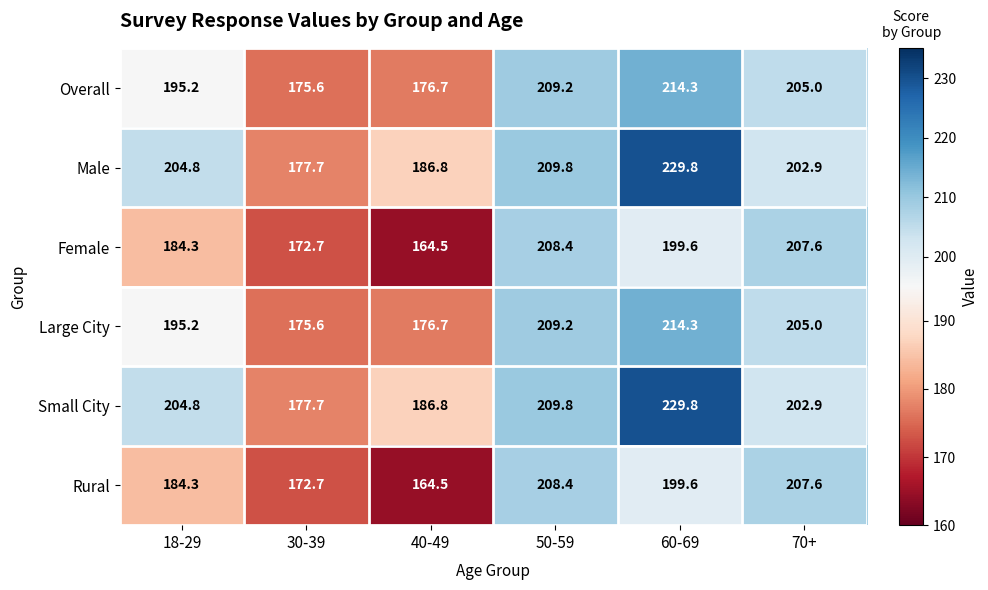

At which label does Large City first exceed 205?

50-59